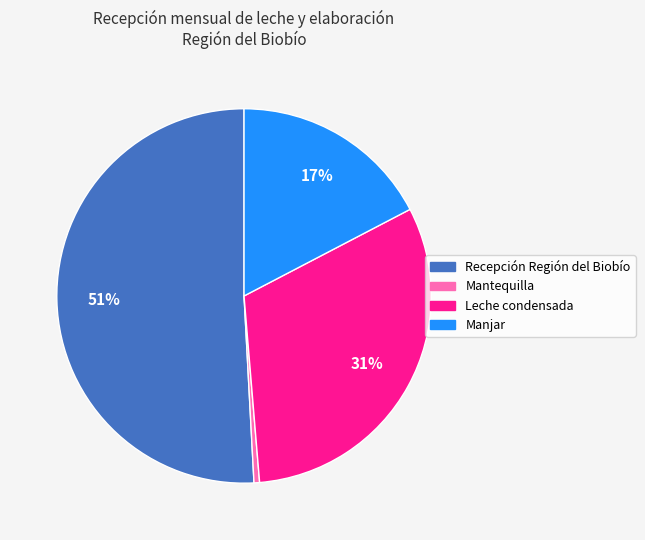

Which category has the smallest portion of the pie?

Mantequilla